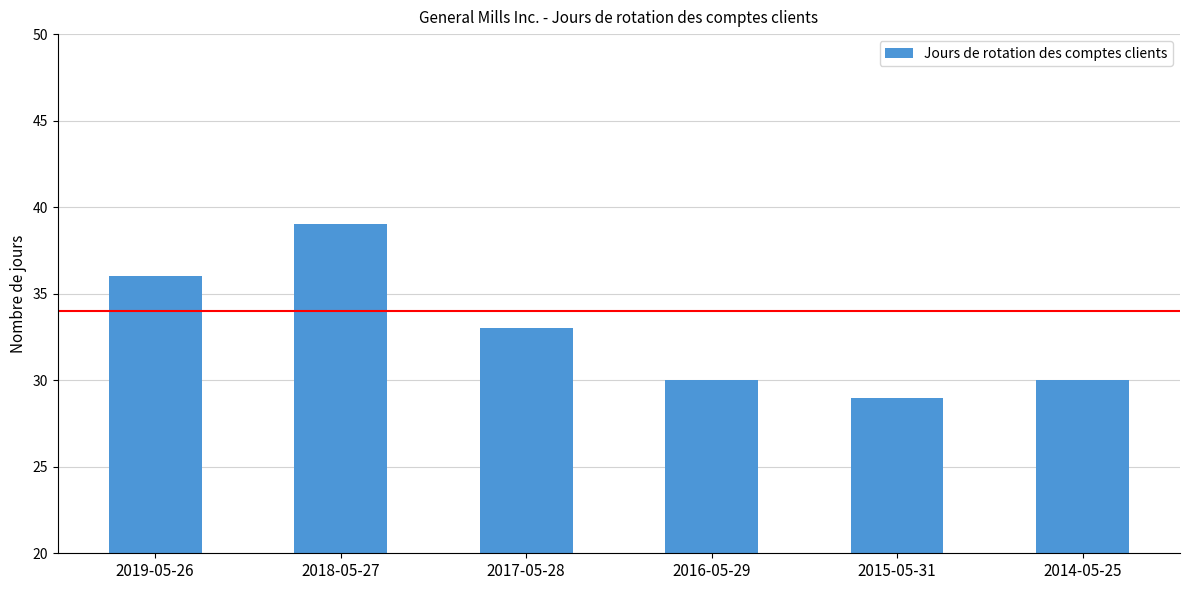

What is the sum of the values at 2019-05-26 and 2016-05-29?

66